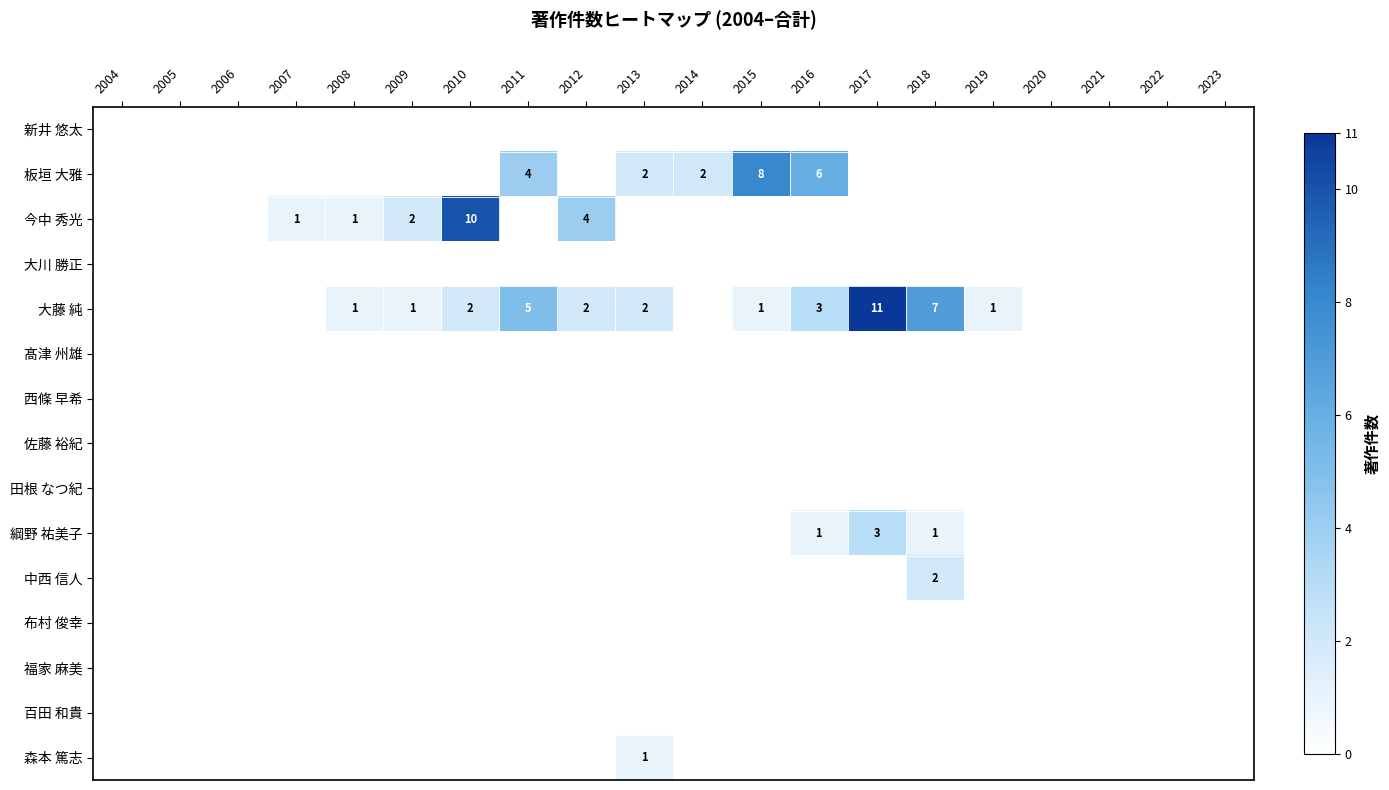

The 今中 秀光 series shows 1 at 2008. True or false?

True